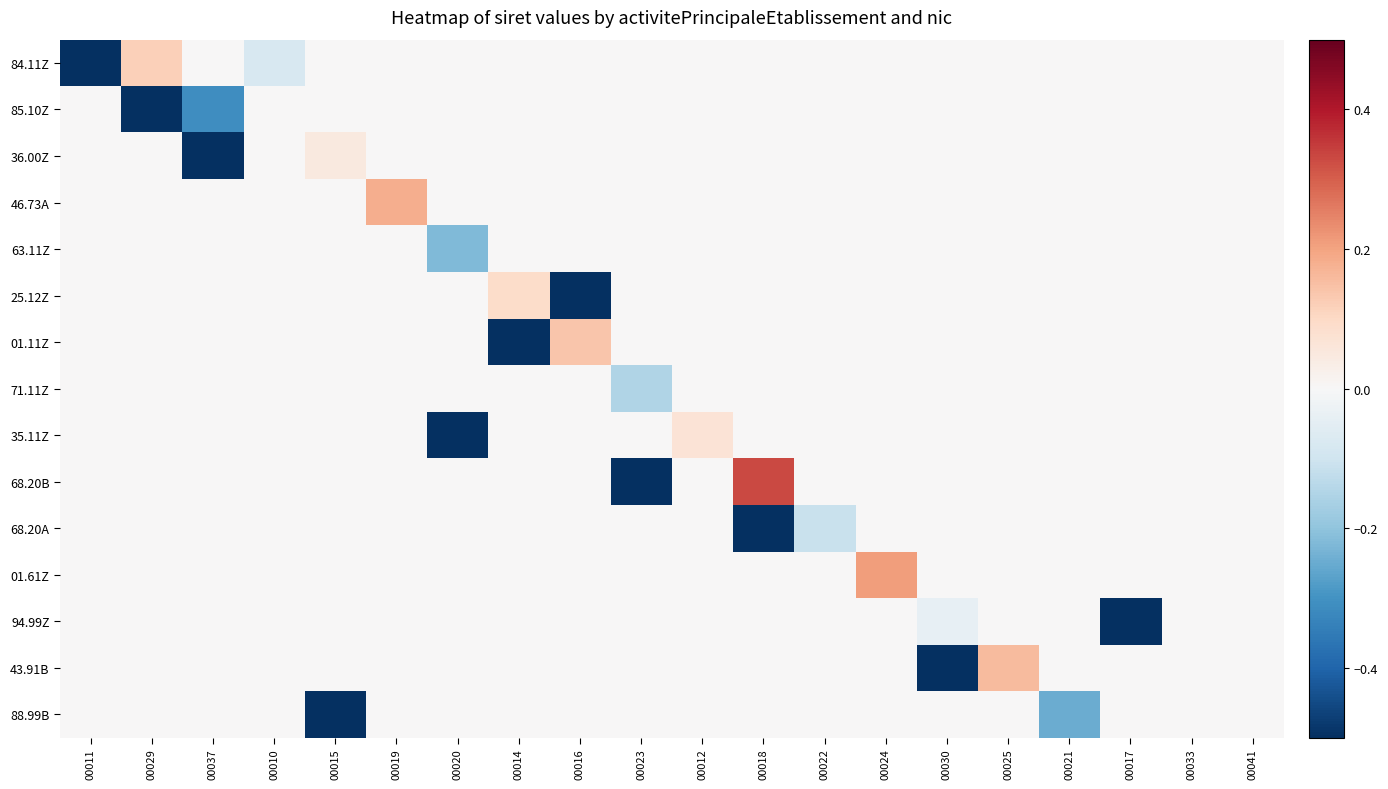

Reading left to right, transcribe all the data shown in this chart.

84.11Z: 00011=-0.5	00029=0.1	00037=0.0	00010=-0.1	00015=0.0	00019=0.0	00020=0.0	00014=0.0	00016=0.0	00023=0.0	00012=0.0	00018=0.0	00022=0.0	00024=0.0	00030=0.0	00025=0.0	00021=0.0	00017=0.0	00033=0.0	00041=0.0
85.10Z: 00011=0.0	00029=-0.5	00037=-0.3	00010=0.0	00015=0.0	00019=0.0	00020=0.0	00014=0.0	00016=0.0	00023=0.0	00012=0.0	00018=0.0	00022=0.0	00024=0.0	00030=0.0	00025=0.0	00021=0.0	00017=0.0	00033=0.0	00041=0.0
36.00Z: 00011=0.0	00029=0.0	00037=-0.5	00010=0.0	00015=0.1	00019=0.0	00020=0.0	00014=0.0	00016=0.0	00023=0.0	00012=0.0	00018=0.0	00022=0.0	00024=0.0	00030=0.0	00025=0.0	00021=0.0	00017=0.0	00033=0.0	00041=0.0
46.73A: 00011=0.0	00029=0.0	00037=0.0	00010=0.0	00015=0.0	00019=0.2	00020=0.0	00014=0.0	00016=0.0	00023=0.0	00012=0.0	00018=0.0	00022=0.0	00024=0.0	00030=0.0	00025=0.0	00021=0.0	00017=0.0	00033=0.0	00041=0.0
63.11Z: 00011=0.0	00029=0.0	00037=0.0	00010=0.0	00015=0.0	00019=0.0	00020=-0.2	00014=0.0	00016=0.0	00023=0.0	00012=0.0	00018=0.0	00022=0.0	00024=0.0	00030=0.0	00025=0.0	00021=0.0	00017=0.0	00033=0.0	00041=0.0
25.12Z: 00011=0.0	00029=0.0	00037=0.0	00010=0.0	00015=0.0	00019=0.0	00020=0.0	00014=0.1	00016=-0.5	00023=0.0	00012=0.0	00018=0.0	00022=0.0	00024=0.0	00030=0.0	00025=0.0	00021=0.0	00017=0.0	00033=0.0	00041=0.0
01.11Z: 00011=0.0	00029=0.0	00037=0.0	00010=0.0	00015=0.0	00019=0.0	00020=0.0	00014=-0.5	00016=0.1	00023=0.0	00012=0.0	00018=0.0	00022=0.0	00024=0.0	00030=0.0	00025=0.0	00021=0.0	00017=0.0	00033=0.0	00041=0.0
71.11Z: 00011=0.0	00029=0.0	00037=0.0	00010=0.0	00015=0.0	00019=0.0	00020=0.0	00014=0.0	00016=0.0	00023=-0.1	00012=0.0	00018=0.0	00022=0.0	00024=0.0	00030=0.0	00025=0.0	00021=0.0	00017=0.0	00033=0.0	00041=0.0
35.11Z: 00011=0.0	00029=0.0	00037=0.0	00010=0.0	00015=0.0	00019=0.0	00020=-0.5	00014=0.0	00016=0.0	00023=0.0	00012=0.1	00018=0.0	00022=0.0	00024=0.0	00030=0.0	00025=0.0	00021=0.0	00017=0.0	00033=0.0	00041=0.0
68.20B: 00011=0.0	00029=0.0	00037=0.0	00010=0.0	00015=0.0	00019=0.0	00020=0.0	00014=0.0	00016=0.0	00023=-0.5	00012=0.0	00018=0.3	00022=0.0	00024=0.0	00030=0.0	00025=0.0	00021=0.0	00017=0.0	00033=0.0	00041=0.0
68.20A: 00011=0.0	00029=0.0	00037=0.0	00010=0.0	00015=0.0	00019=0.0	00020=0.0	00014=0.0	00016=0.0	00023=0.0	00012=0.0	00018=-0.5	00022=-0.1	00024=0.0	00030=0.0	00025=0.0	00021=0.0	00017=0.0	00033=0.0	00041=0.0
01.61Z: 00011=0.0	00029=0.0	00037=0.0	00010=0.0	00015=0.0	00019=0.0	00020=0.0	00014=0.0	00016=0.0	00023=0.0	00012=0.0	00018=0.0	00022=0.0	00024=0.2	00030=0.0	00025=0.0	00021=0.0	00017=0.0	00033=0.0	00041=0.0
94.99Z: 00011=0.0	00029=0.0	00037=0.0	00010=0.0	00015=0.0	00019=0.0	00020=0.0	00014=0.0	00016=0.0	00023=0.0	00012=0.0	00018=0.0	00022=0.0	00024=0.0	00030=-0.0	00025=0.0	00021=0.0	00017=-0.5	00033=0.0	00041=0.0
43.91B: 00011=0.0	00029=0.0	00037=0.0	00010=0.0	00015=0.0	00019=0.0	00020=0.0	00014=0.0	00016=0.0	00023=0.0	00012=0.0	00018=0.0	00022=0.0	00024=0.0	00030=-0.5	00025=0.2	00021=0.0	00017=0.0	00033=0.0	00041=0.0
88.99B: 00011=0.0	00029=0.0	00037=0.0	00010=0.0	00015=-0.5	00019=0.0	00020=0.0	00014=0.0	00016=0.0	00023=0.0	00012=0.0	00018=0.0	00022=0.0	00024=0.0	00030=0.0	00025=0.0	00021=-0.2	00017=0.0	00033=0.0	00041=0.0